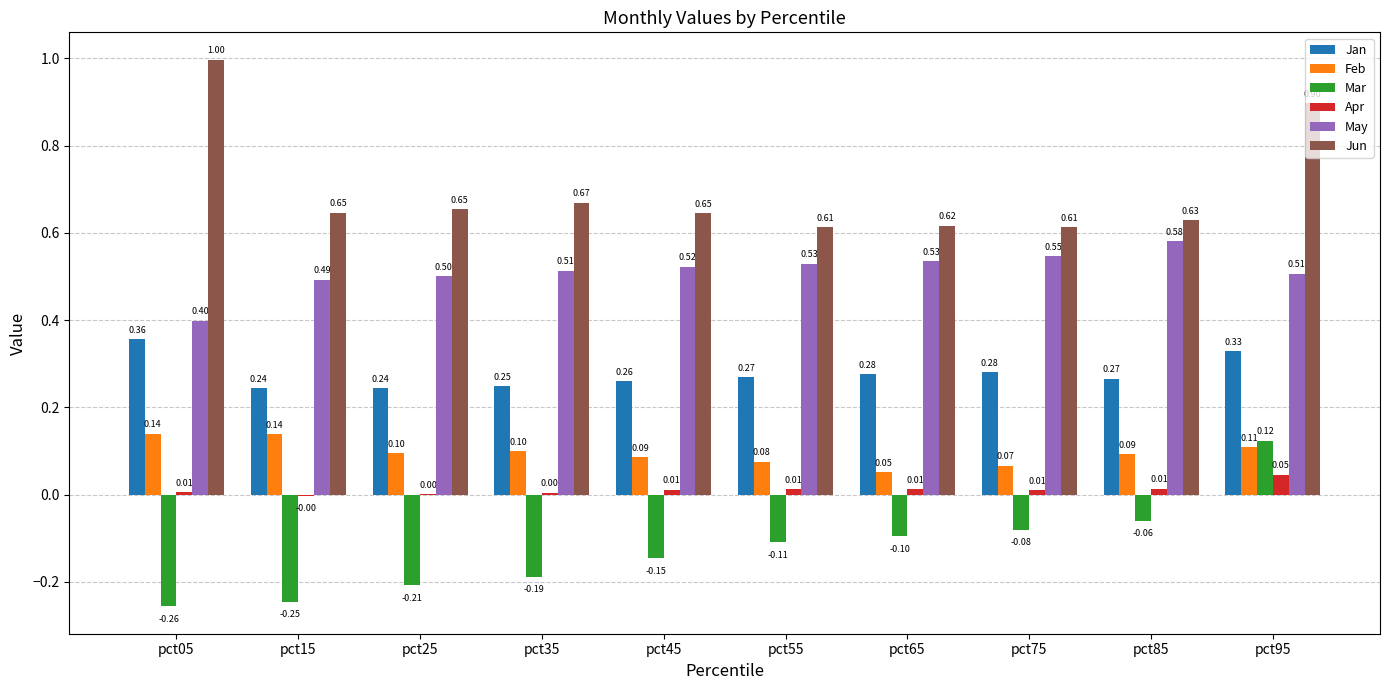

Which series has the widest spread of values?

Jun